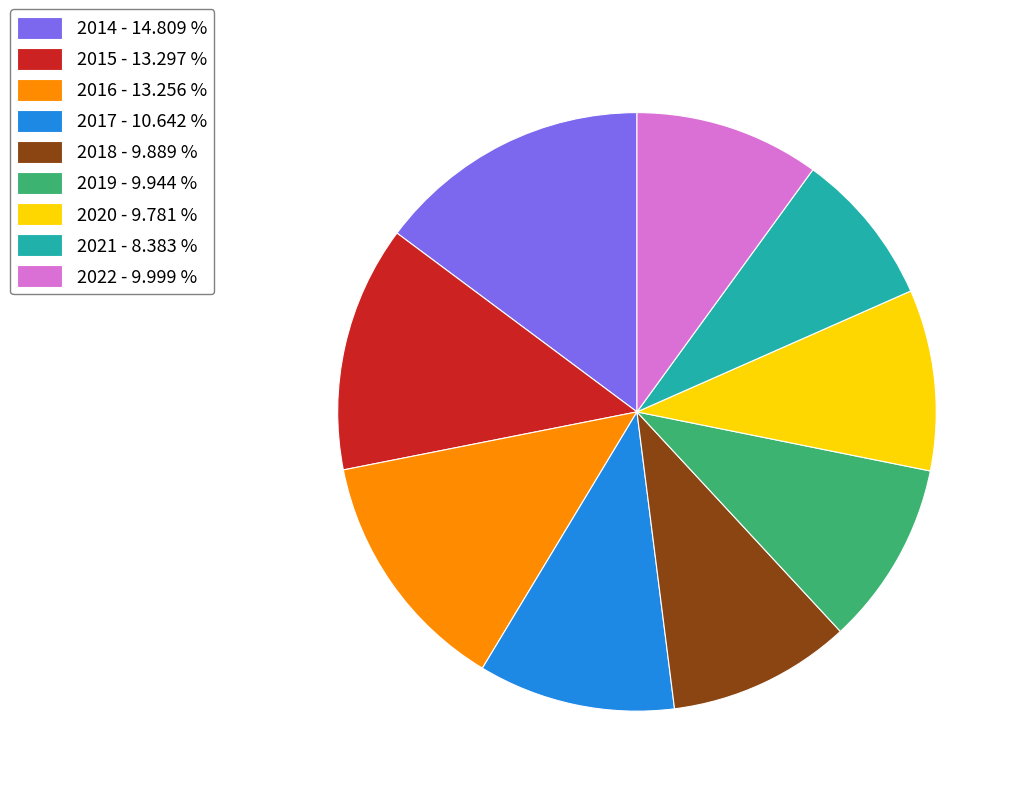

True or false: 2021 accounts for 8% of the total.

True